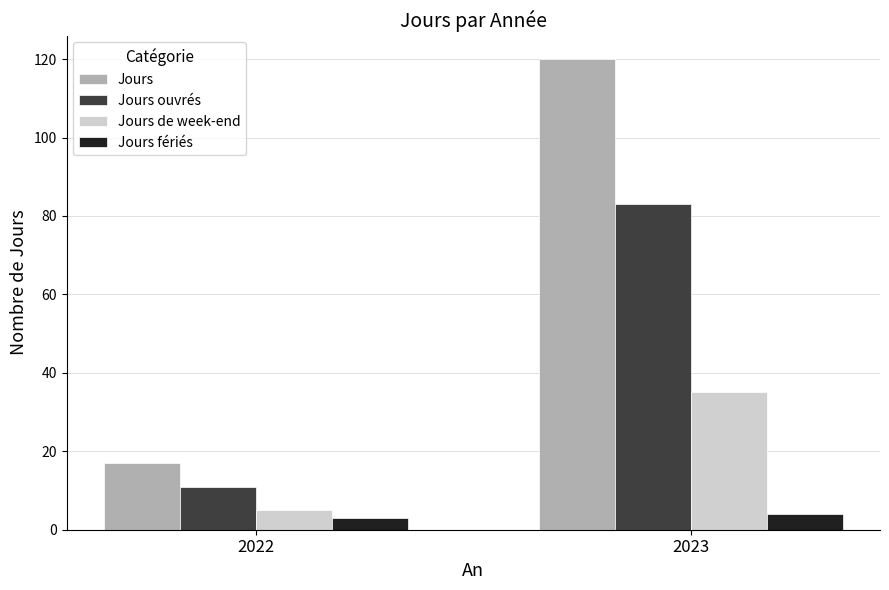

The value of Jours at 2023 is 67. True or false?

False